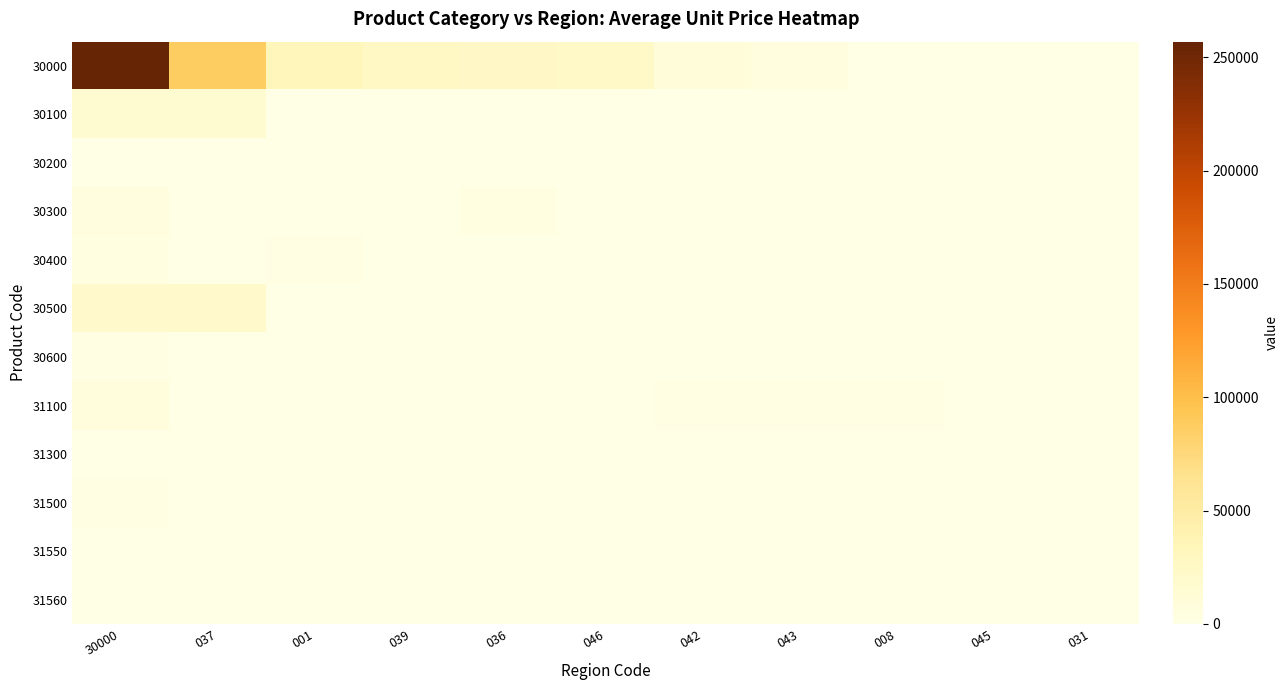

How many series are shown in this chart?

12